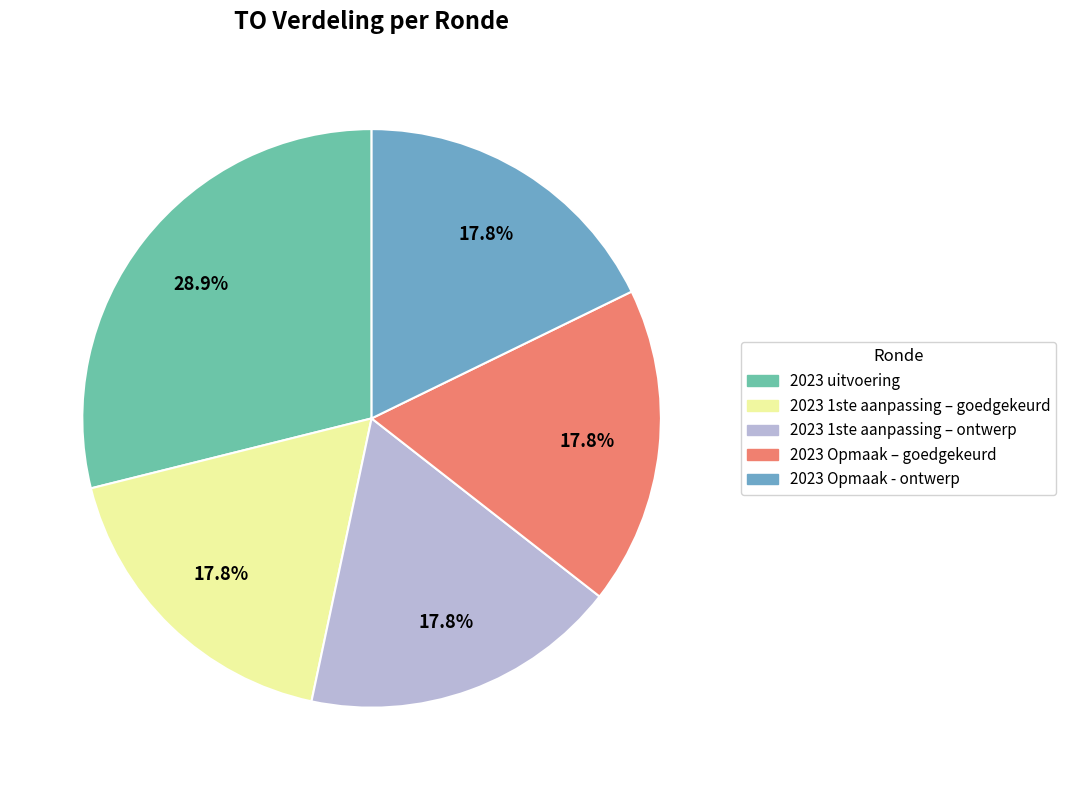

Which slice is the largest?

2023 uitvoering